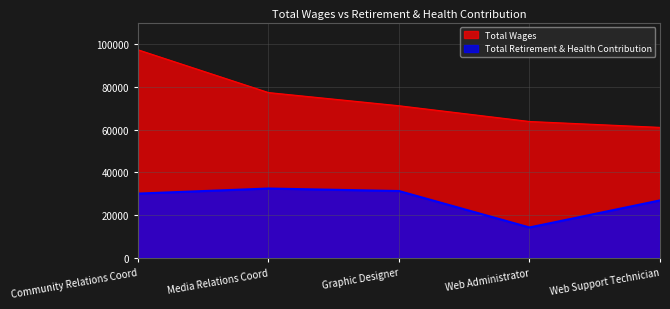

How many data points does each series have?

5